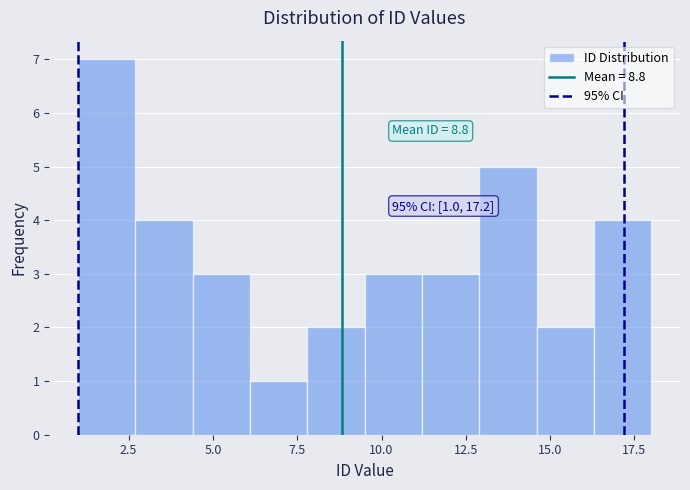

Read against the x-axis, roughly where is the centre of the tallest bar?

2.0